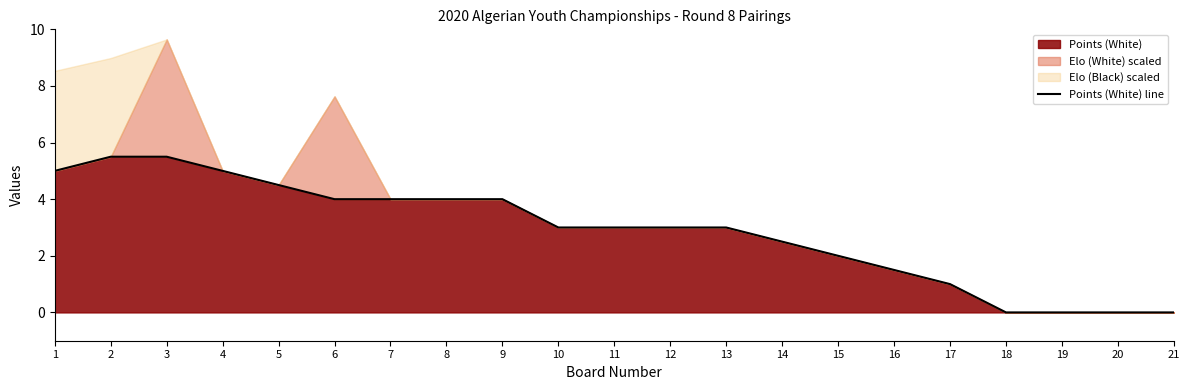

Count the number of values greater than 3.

9